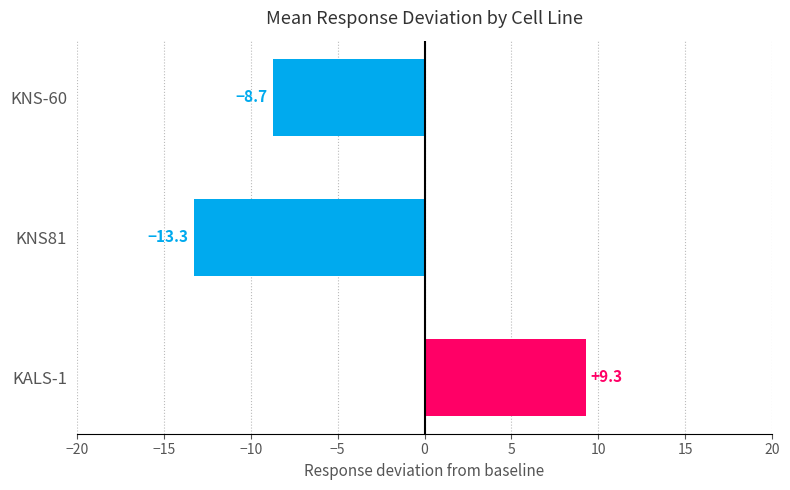

Which label corresponds to the smallest value in the chart?

KNS81